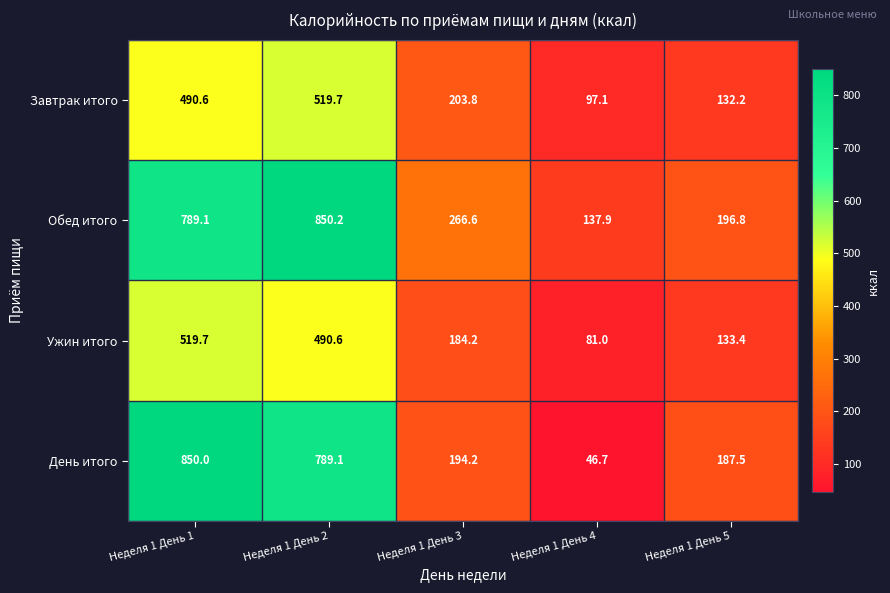

At how many categories does at least one series exceed 113?

5